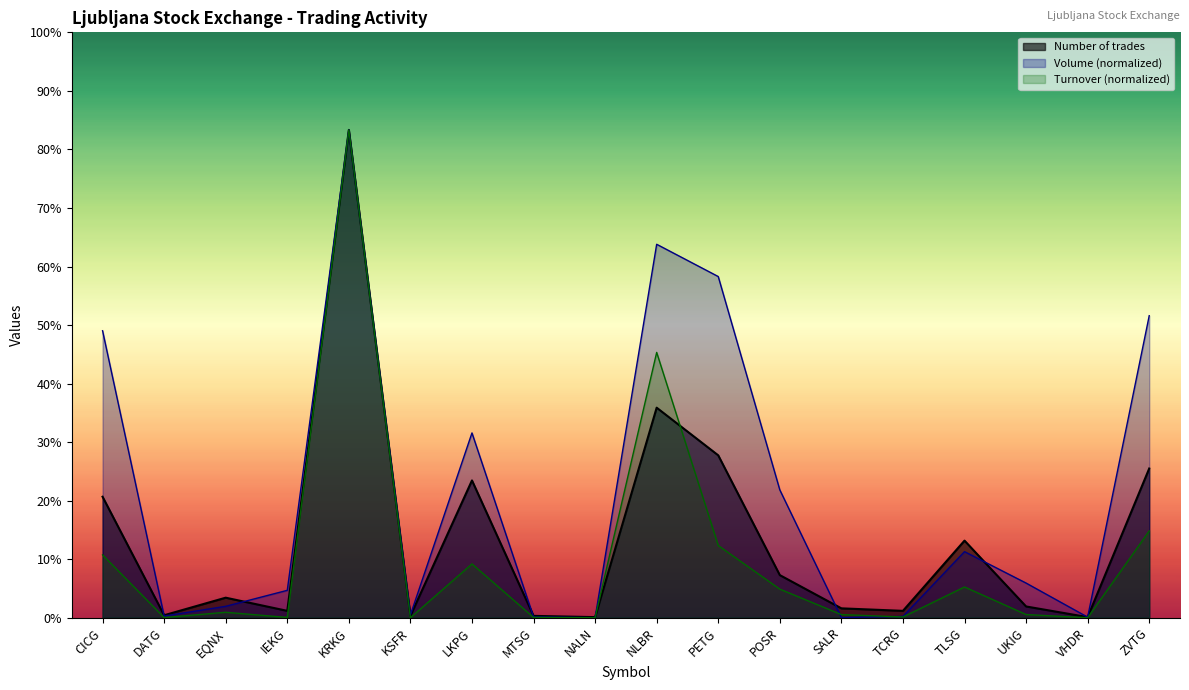

List the series in order of their overall mean, lowest first.

Turnover (normalized), Number of trades, Volume (normalized)